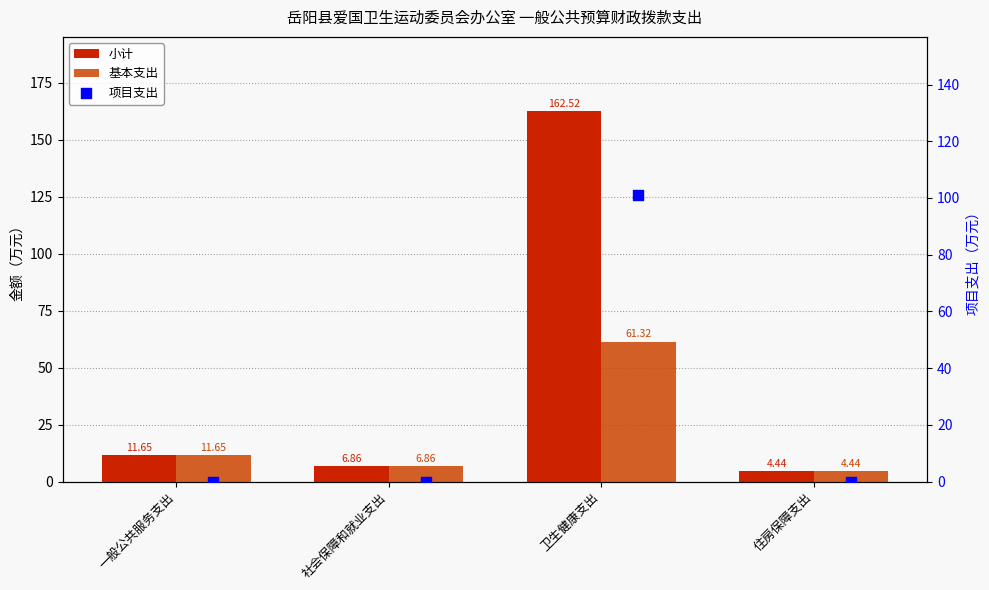

Which series reaches the minimum Y coordinate?

项目支出